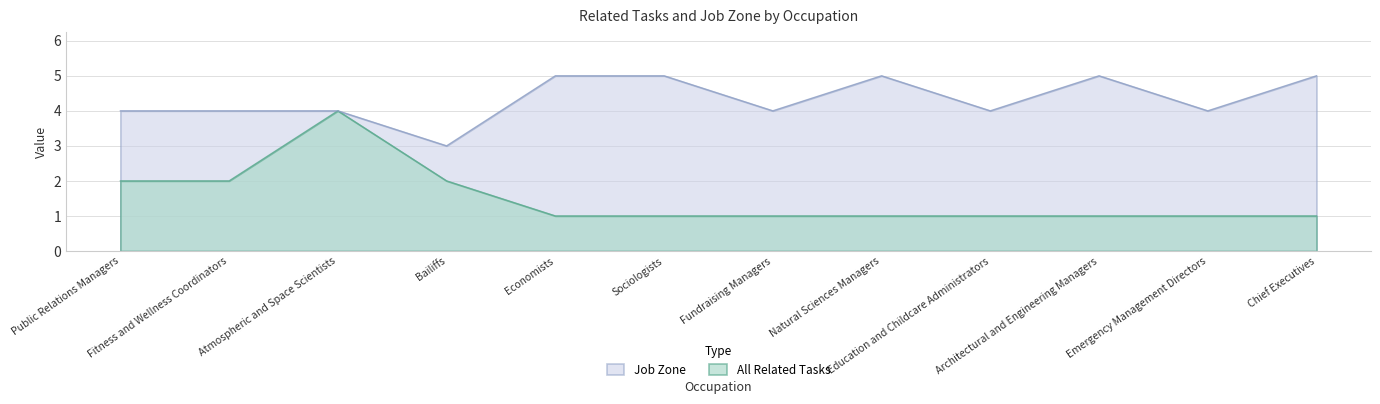

How many values in the Job Zone series are below 4?

1